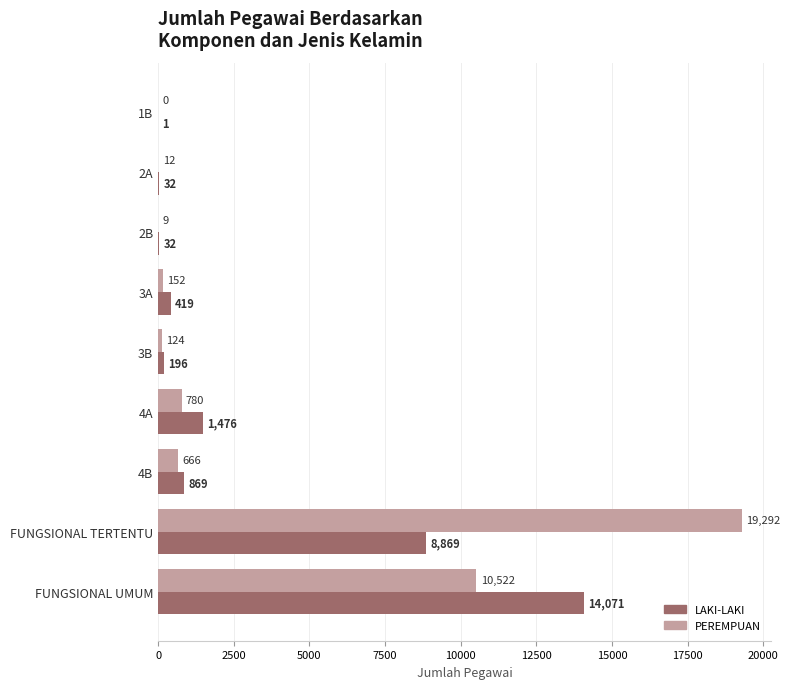

What are all the series names shown in the legend?

LAKI-LAKI, PEREMPUAN